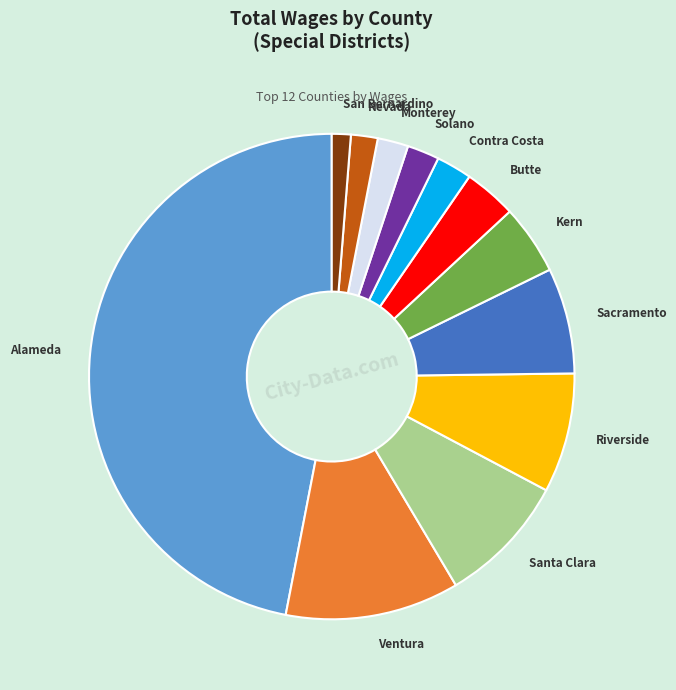

Does any single category account for the majority?

No